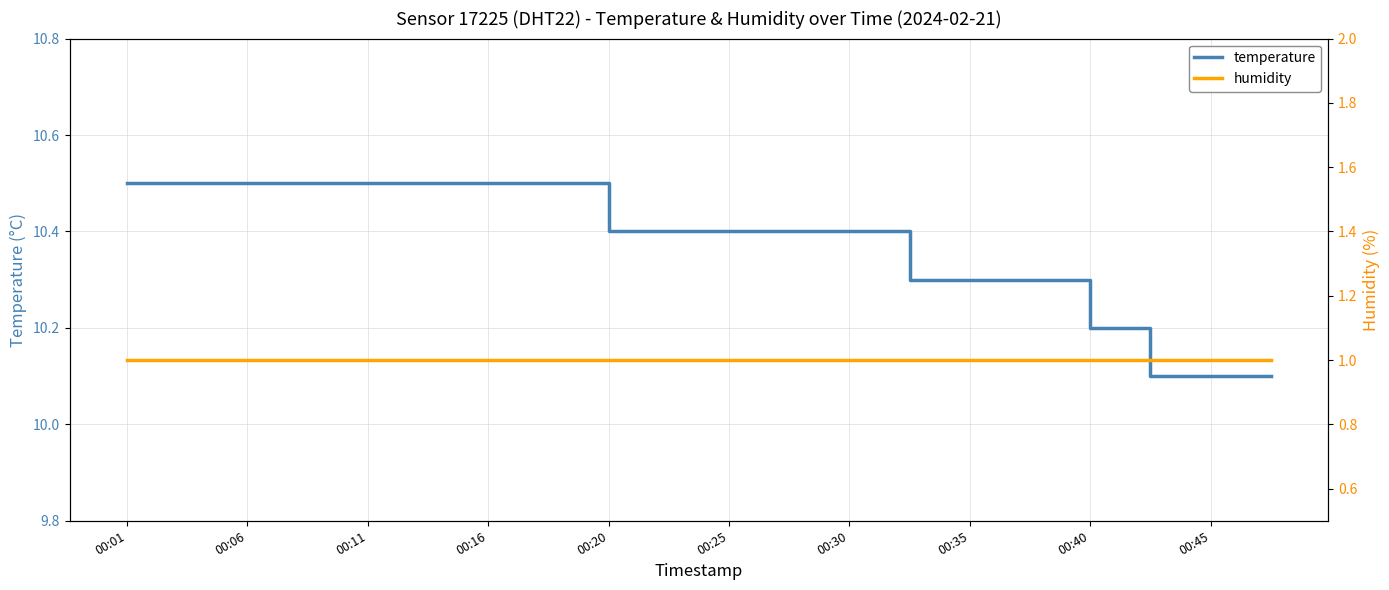

True or false: temperature and humidity intersect in this chart.

False